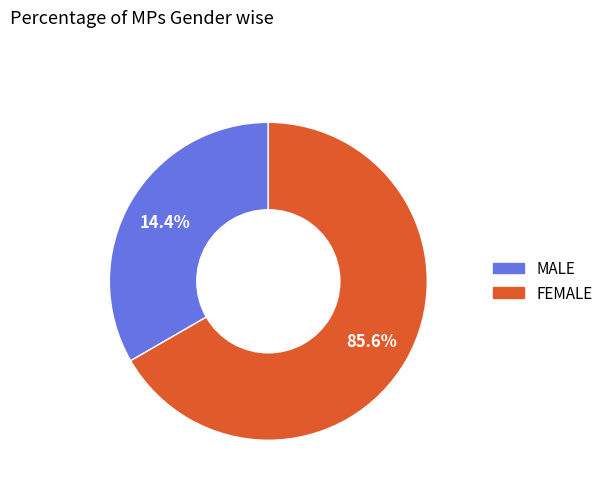

To the nearest percent, what percentage of the pie is Чоловіча?

33%